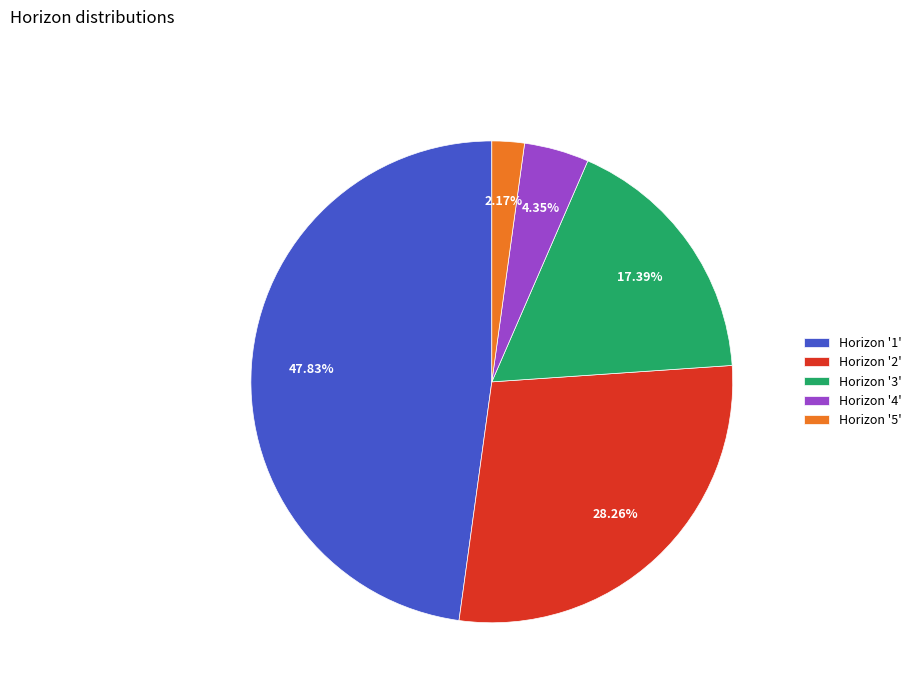

Which has a higher value, Horizon '5' or Horizon '3'?

Horizon '3'